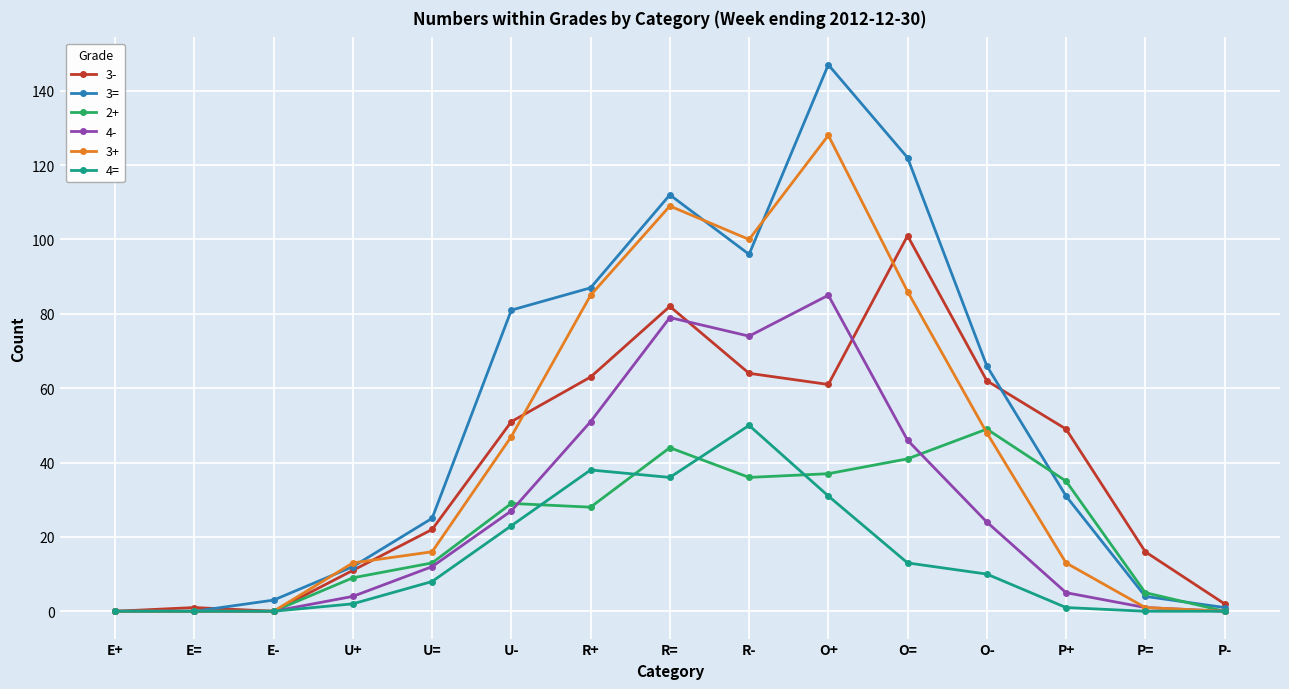

At which category does the chart reach its peak across all series?

O+